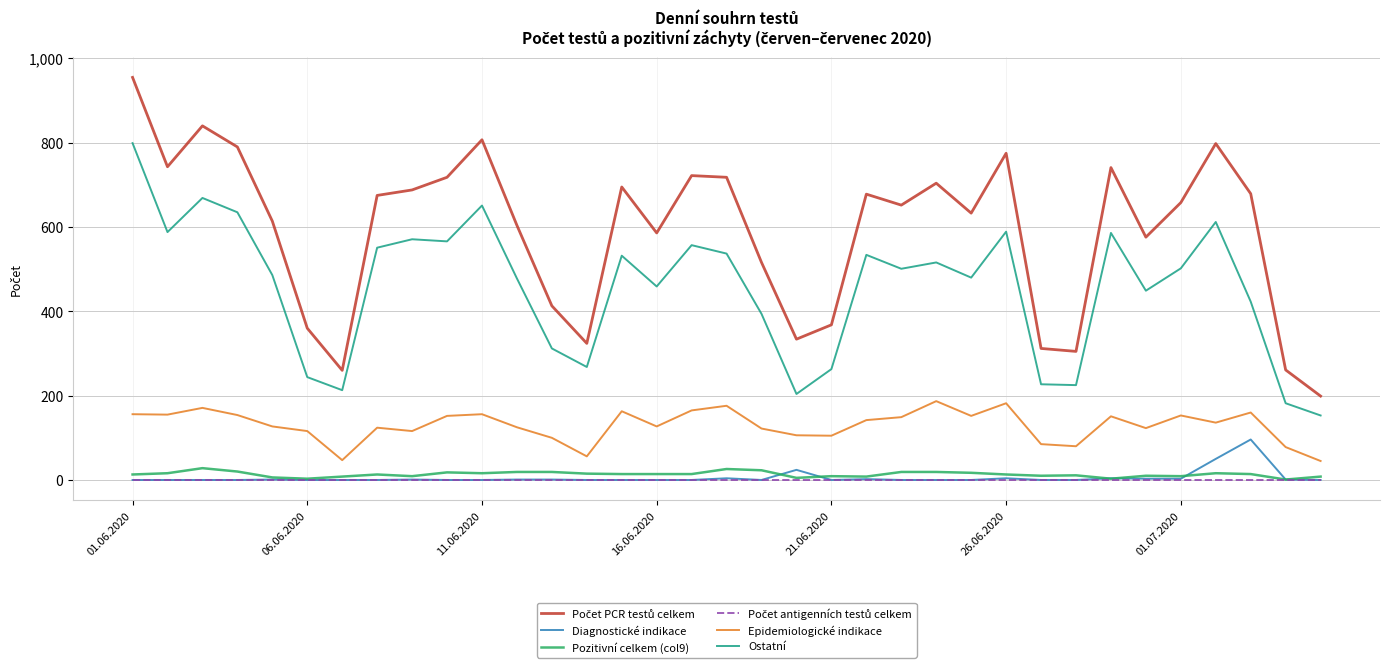

What is the minimum value for Epidemiologické indikace?

45